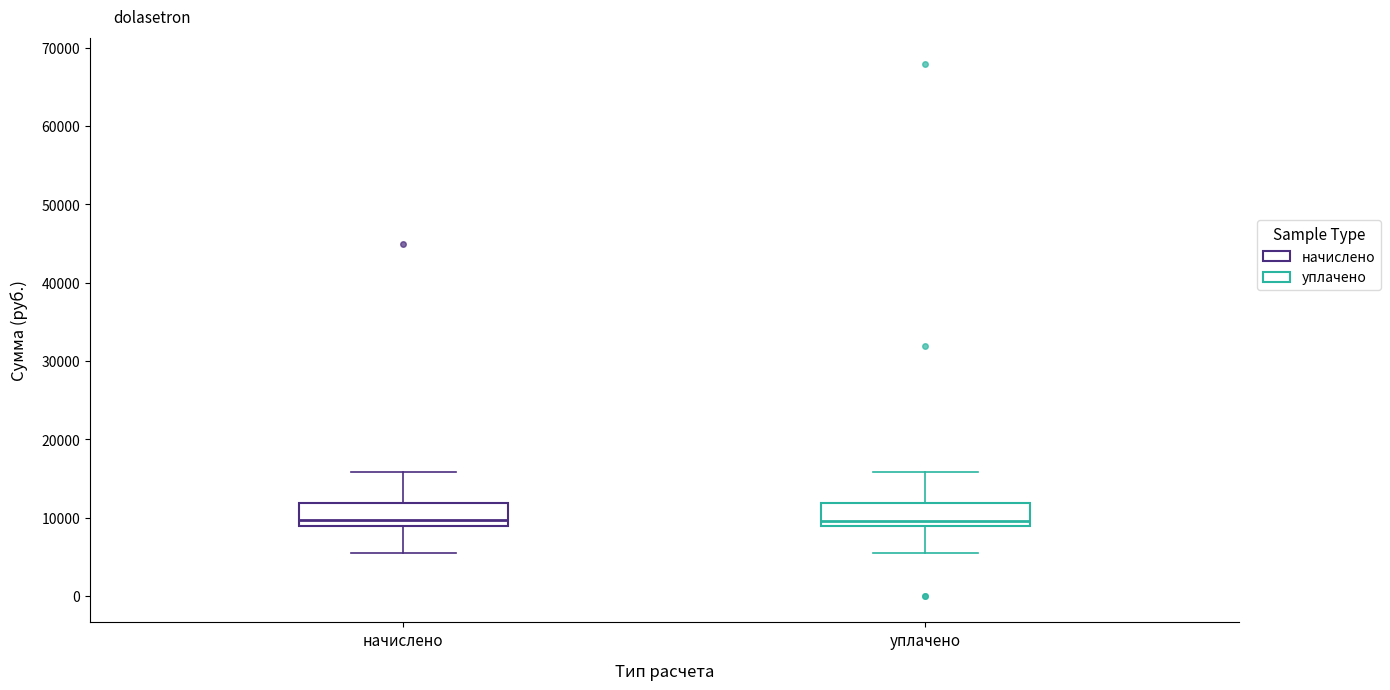

Where is the upper edge of the box for начислено on the y-axis? The values are not printed on the chart, so give them approximately, as read against the axis.

12000